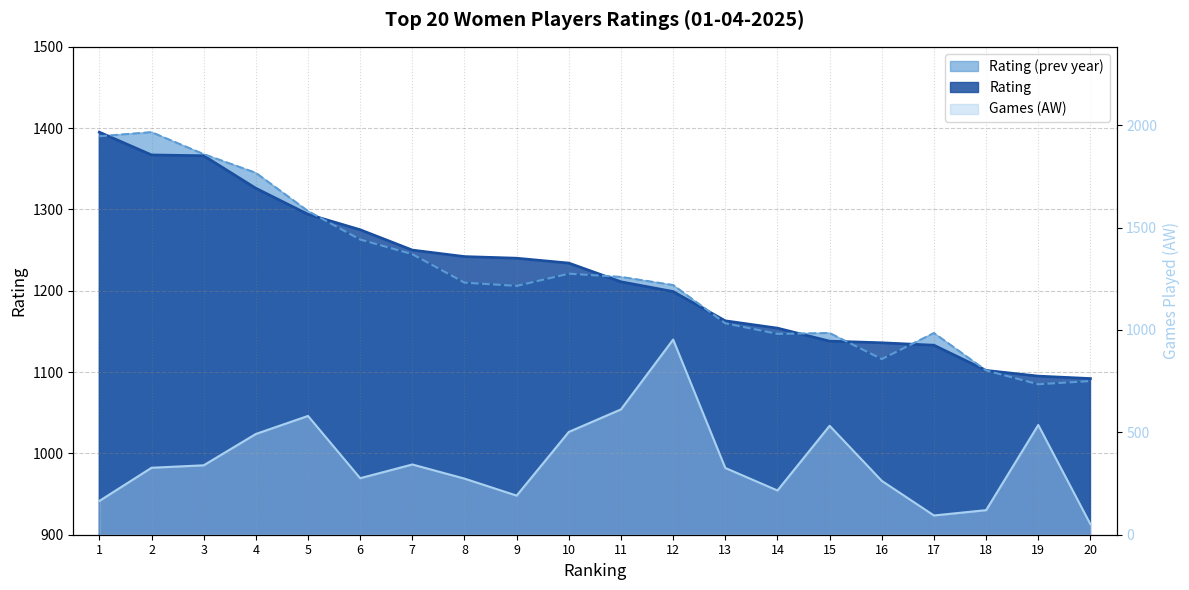

List the series in order of their peak value, lowest first.

Games (AW), Rating, Rating (prev year)